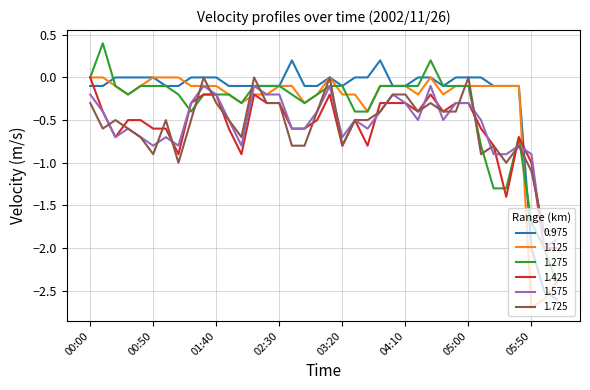

Is this an area chart (filled region under the line)?

No